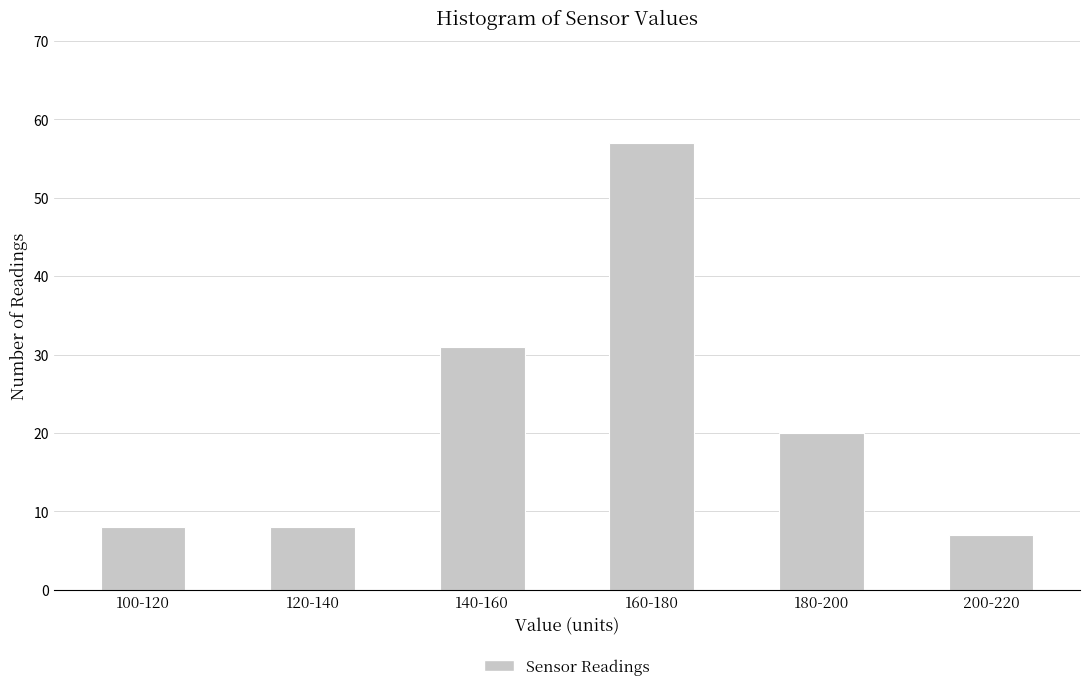

Reading left to right, what are all the values shown in this chart?

8	8	31	57	20	7